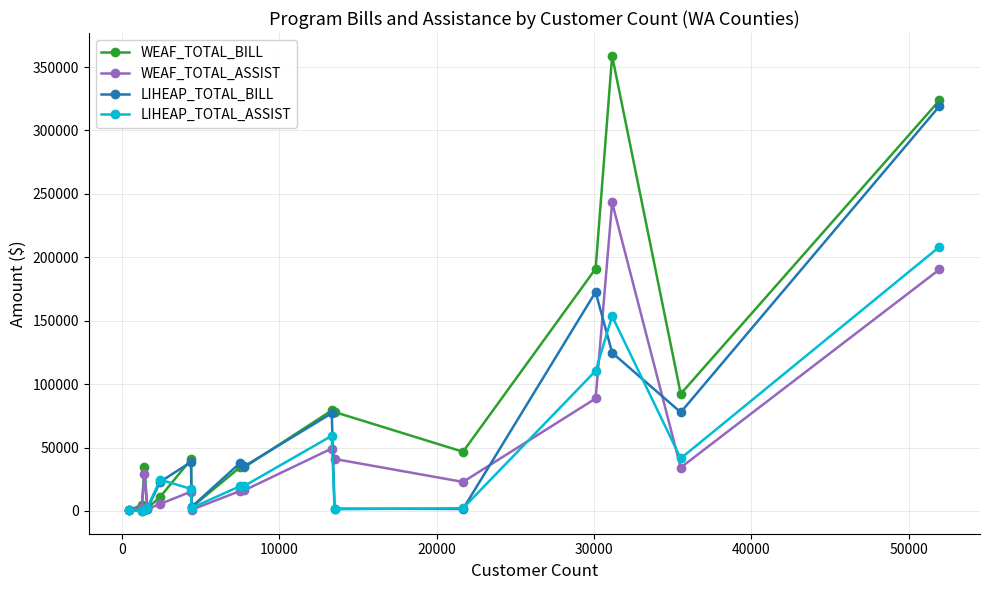

In LIHEAP_TOTAL_ASSIST, how many points are lower than both neighbors (excluding endpoints)?

5